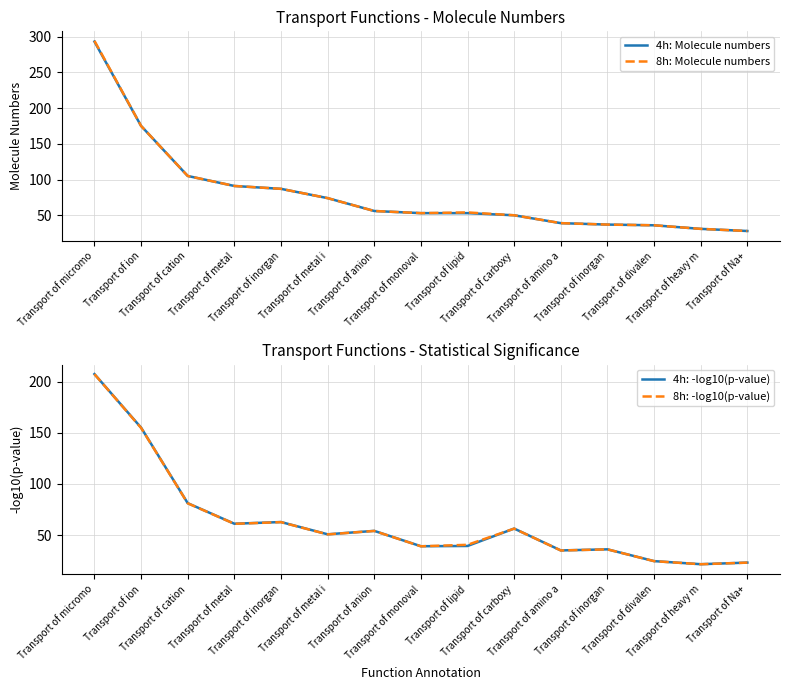

What is the sum of all 4h: Molecule numbers values?

1208